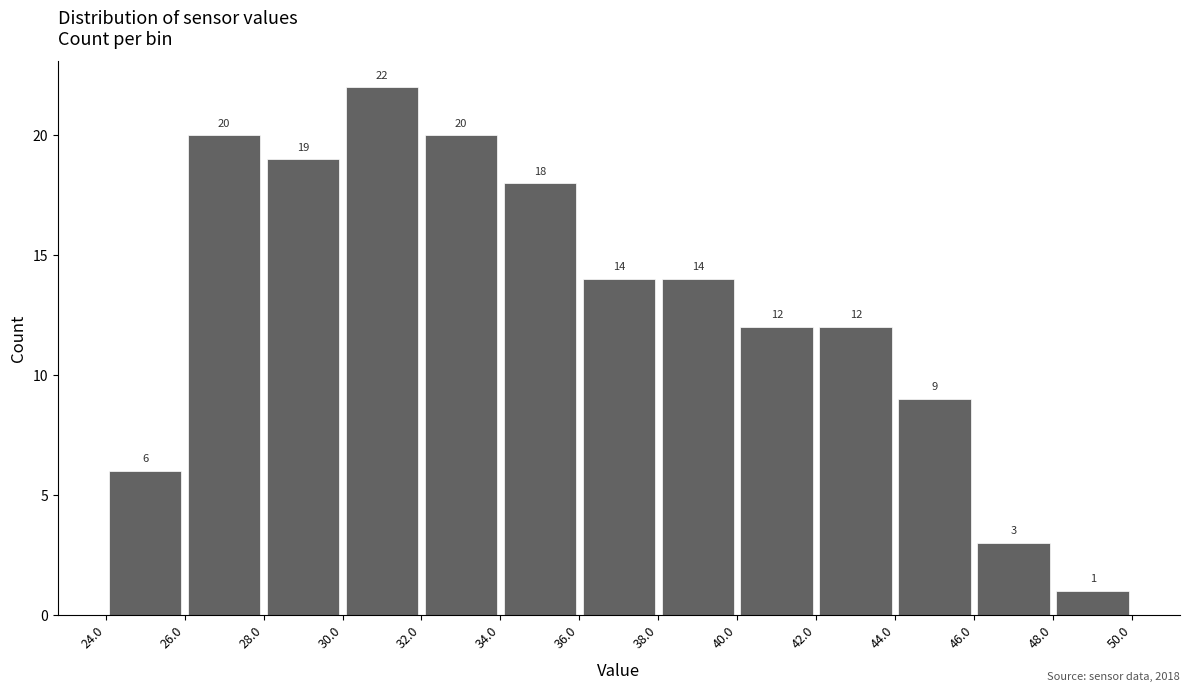

Reading left to right, transcribe this chart: for each bar, give the range it covers on the x-axis and its height.

24.0 to 26.0: 6
26.0 to 28.0: 20
28.0 to 30.0: 19
30.0 to 32.0: 22
32.0 to 34.0: 20
34.0 to 36.0: 18
36.0 to 38.0: 14
38.0 to 40.0: 14
40.0 to 42.0: 12
42.0 to 44.0: 12
44.0 to 46.0: 9
46.0 to 48.0: 3
48.0 to 50.0: 1